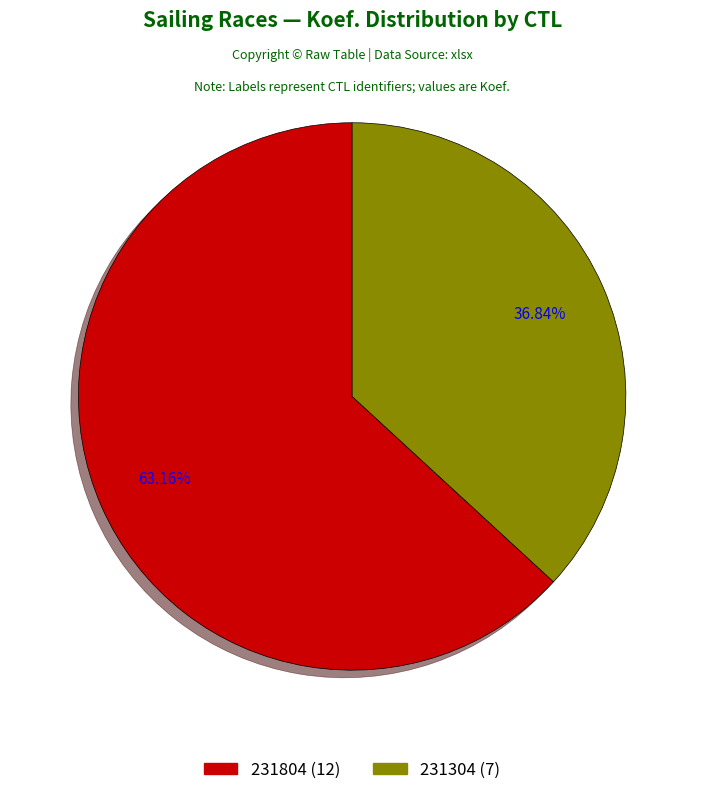

Rank the categories by value from lowest to highest.

231304, 231804